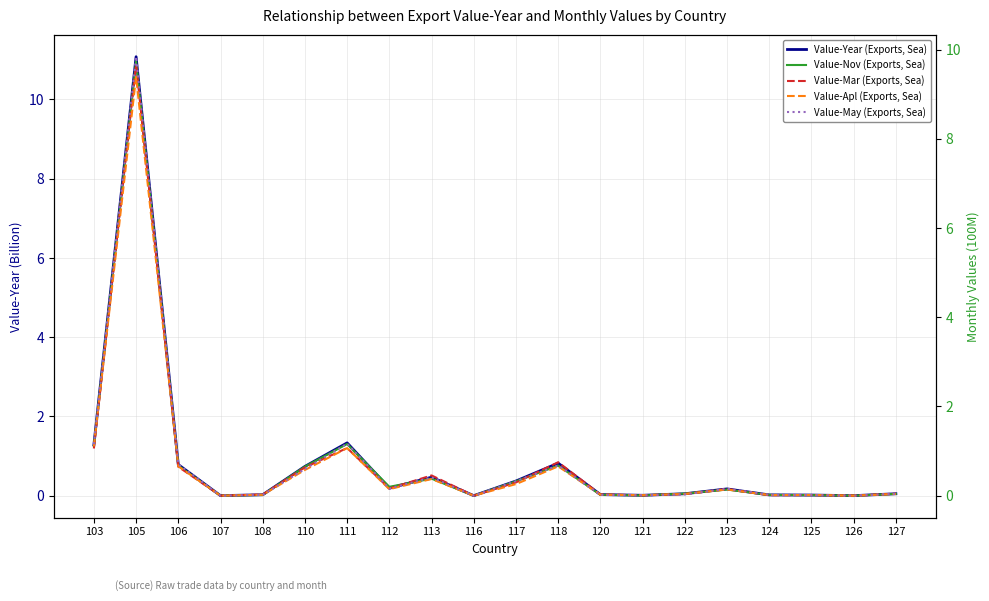

What is the difference between the Value-Nov (Exports, Sea) values at 127 and 113?

0.3